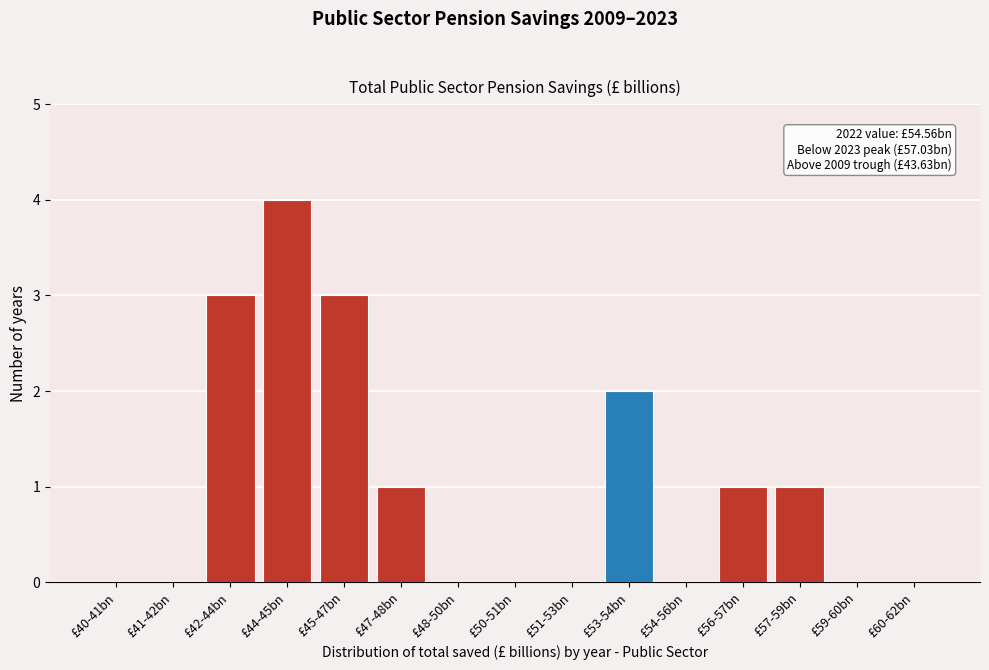

Reading left to right, list all the values displayed in this chart.

£40-41bn=0	£41-42bn=0	£42-44bn=3	£44-45bn=4	£45-47bn=3	£47-48bn=1	£48-50bn=0	£50-51bn=0	£51-53bn=0	£53-54bn=2	£54-56bn=0	£56-57bn=1	£57-59bn=1	£59-60bn=0	£60-62bn=0